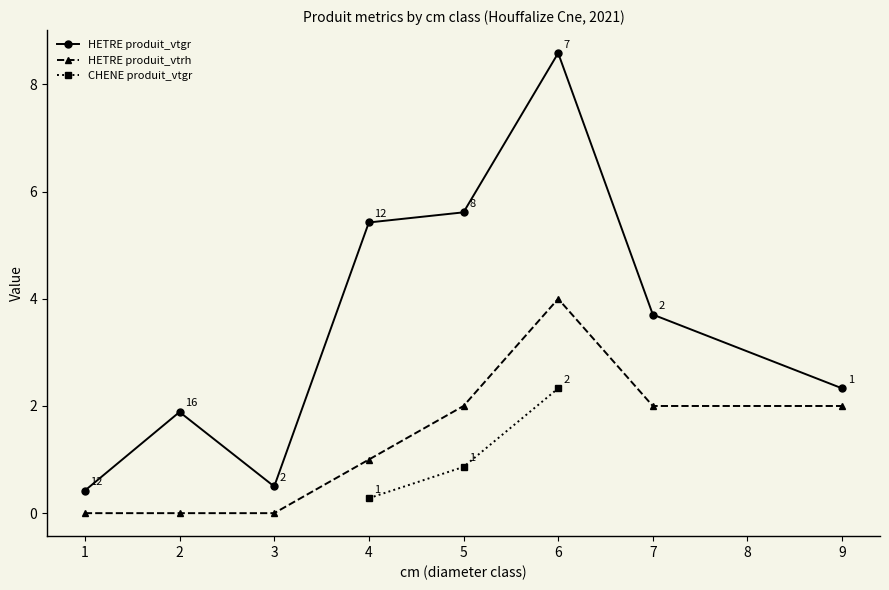

What is the value of the HETRE produit_vtgr point at the 3rd from the left?

0.5